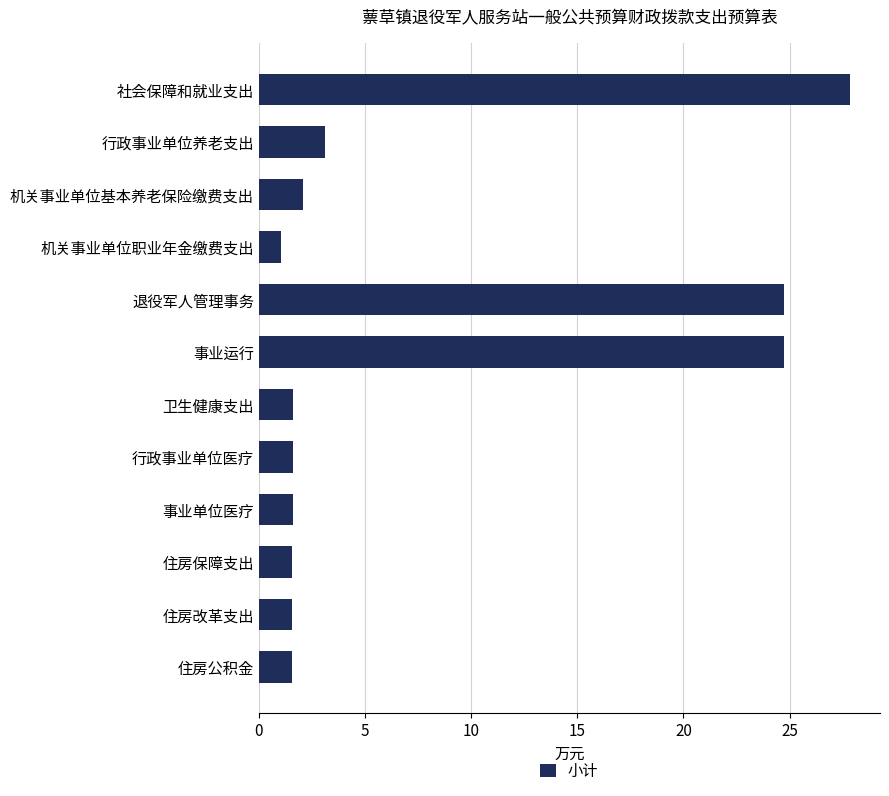

What position from the bottom is 行政事业单位医疗?

5